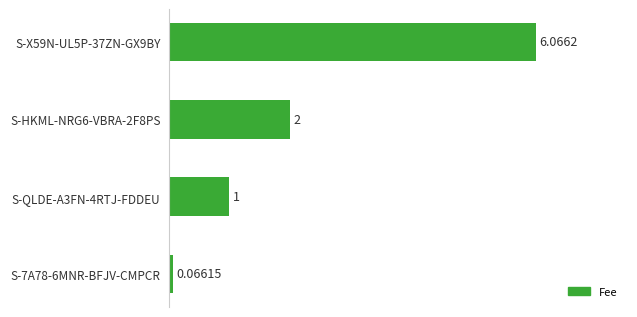

Are the bars grouped side by side (vs. stacked)?

No